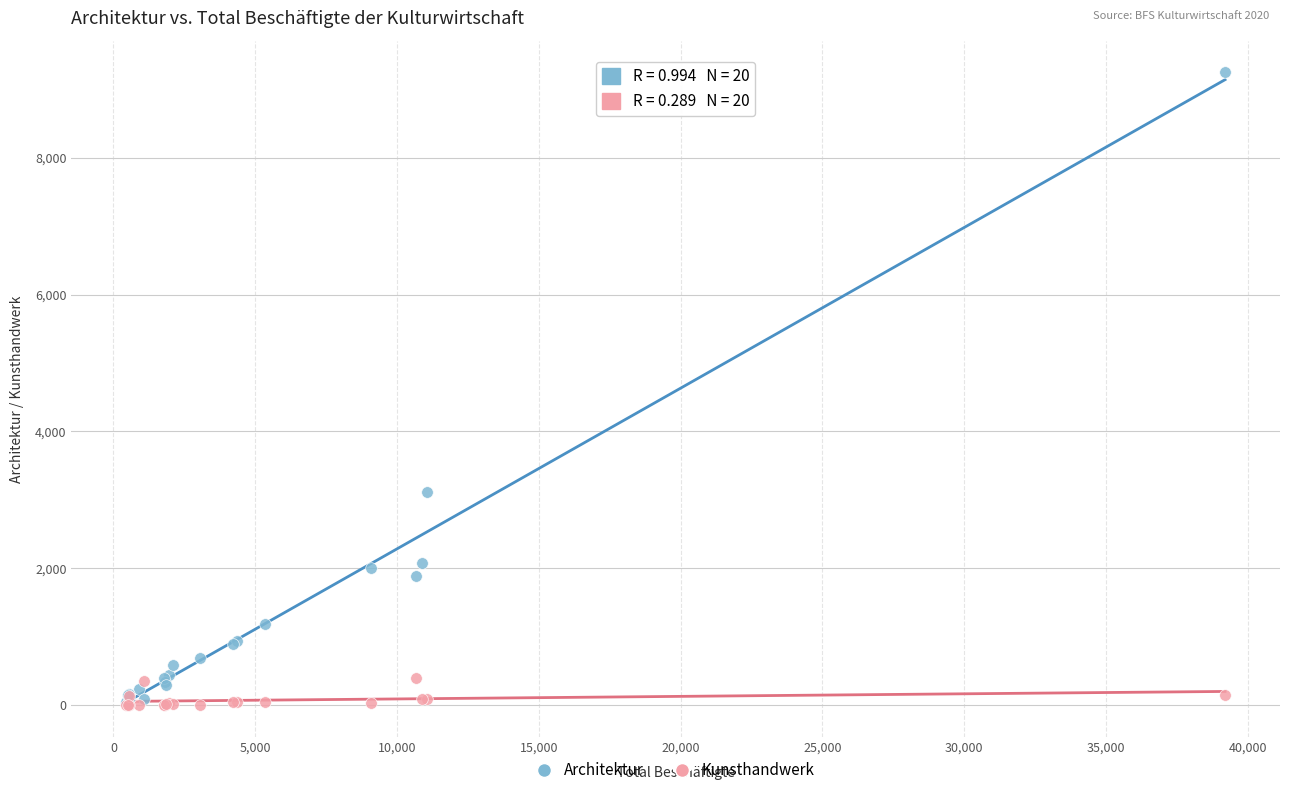

Which series reaches the maximum Y coordinate?

Architektur